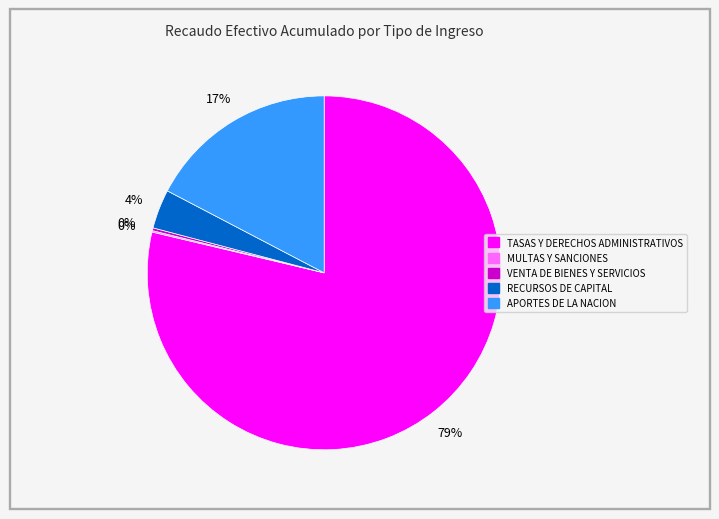

True or false: APORTES DE LA NACION accounts for 17% of the total.

True